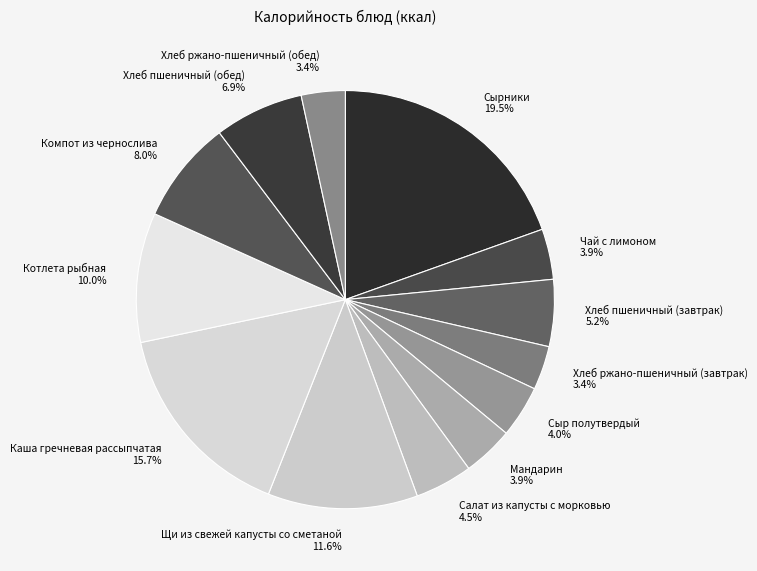

To the nearest percent, what portion does Каша гречневая рассыпчатая represent?

16%